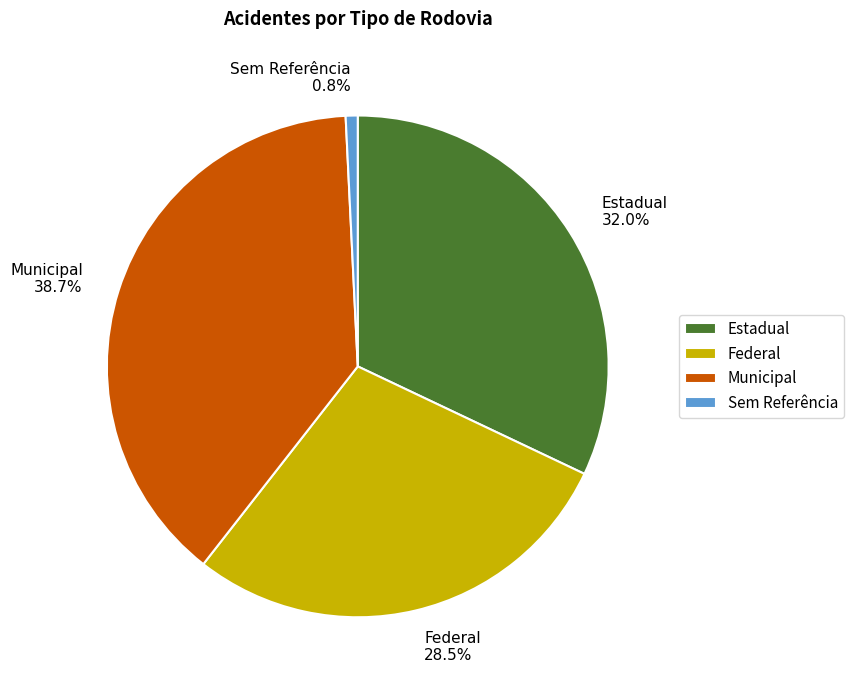

Combined, what portion of the pie is Federal and Municipal?

67.2%